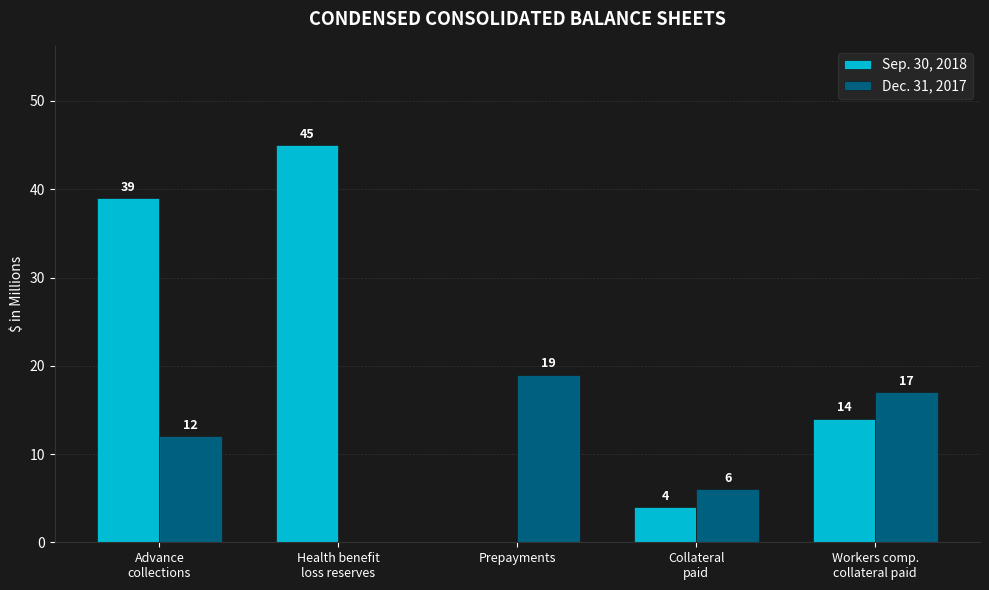

Which series changed the most between Prepayments and Workers comp.
collateral paid?

Sep. 30, 2018